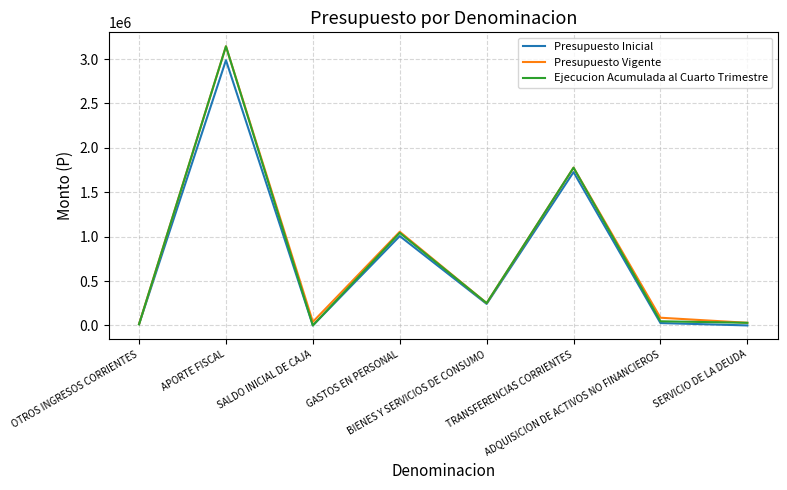

True or false: Presupuesto Inicial has more than 0 points higher than both neighbors.

True